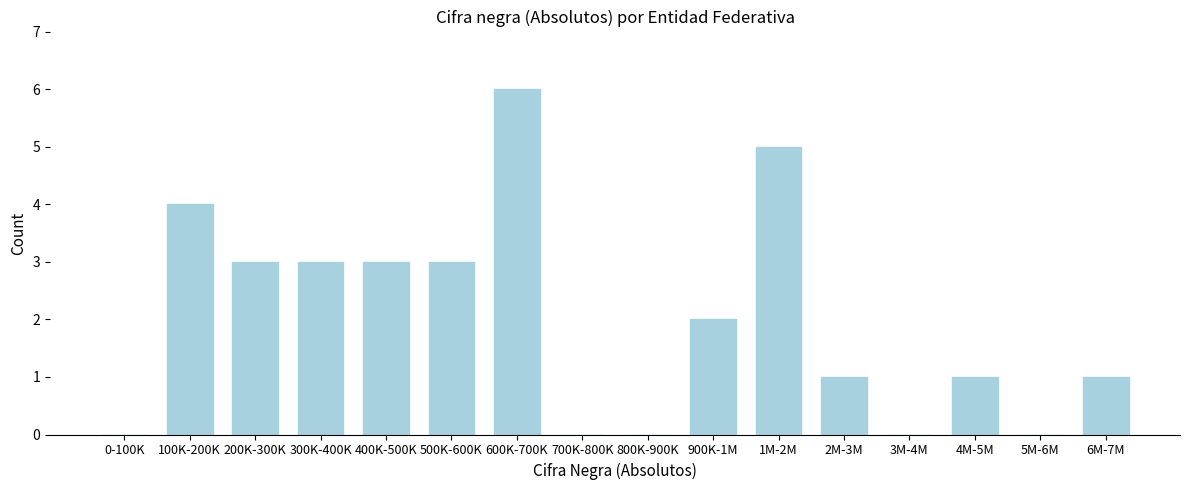

Reading left to right, extract all data points from this chart.

0-100K=0	100K-200K=4	200K-300K=3	300K-400K=3	400K-500K=3	500K-600K=3	600K-700K=6	700K-800K=0	800K-900K=0	900K-1M=2	1M-2M=5	2M-3M=1	3M-4M=0	4M-5M=1	5M-6M=0	6M-7M=1